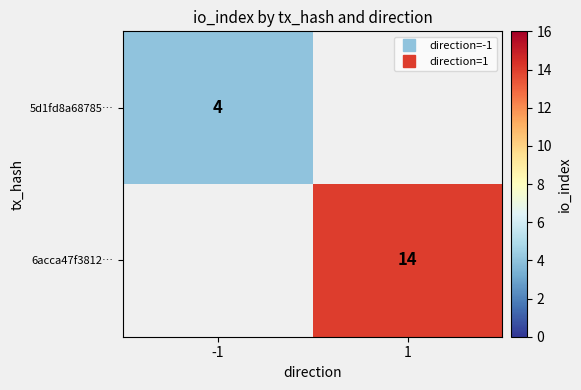

The 6acca47f3812… series shows 3.9 at 1. True or false?

False